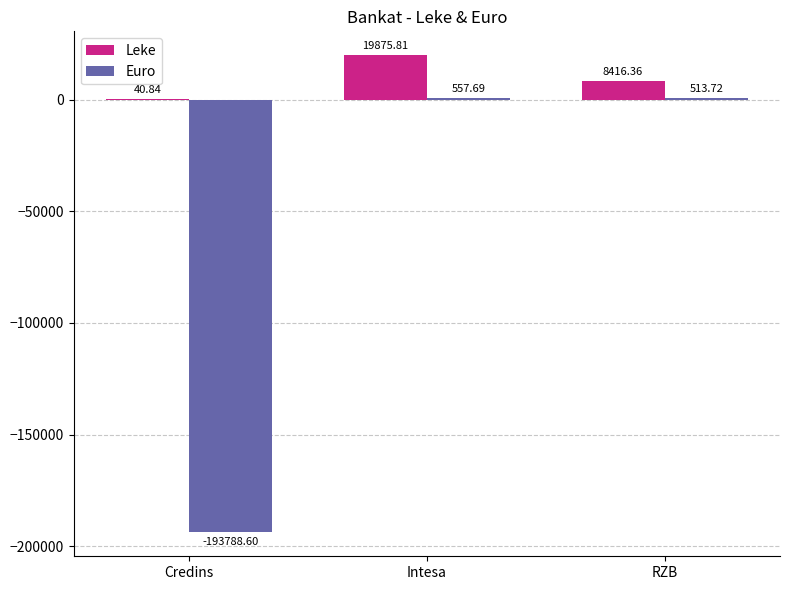

Is the value of Euro at Credins greater than the value of Leke at RZB?

No